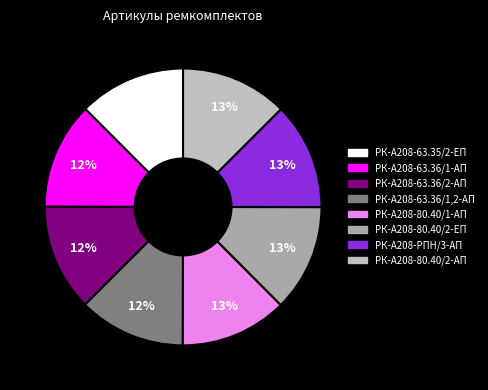

How many slices are in this pie chart?

8